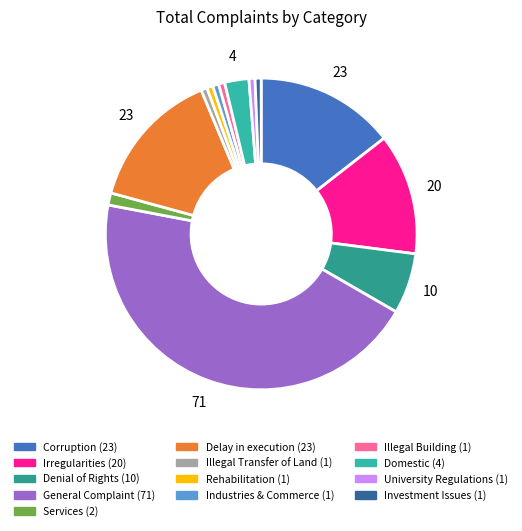

What is the largest slice in the pie chart?

General Complaint